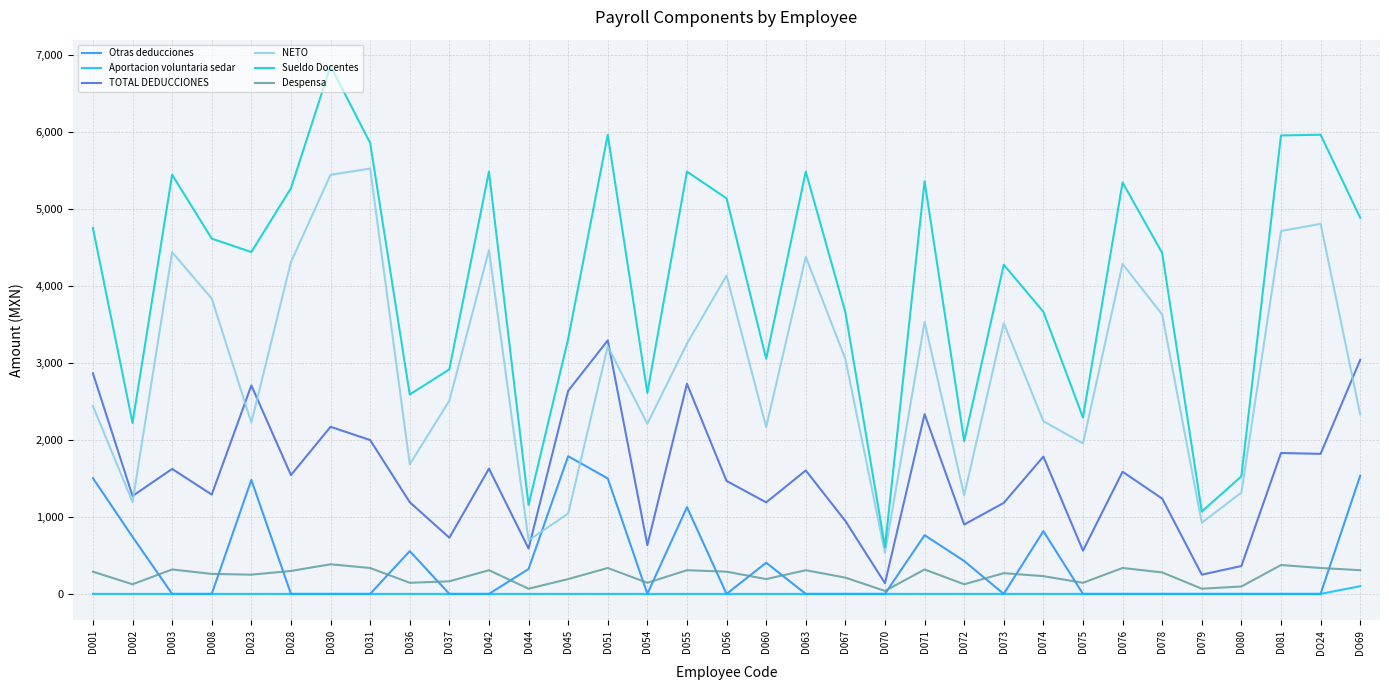

What is the total value across all series at D072?

4719.8